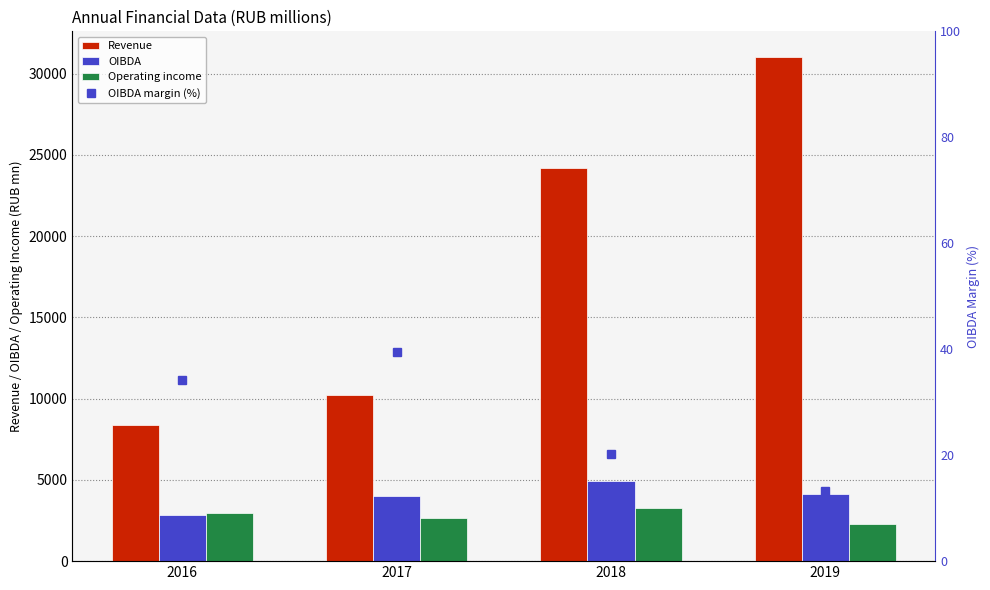

What is the average value of the Revenue series?

18443.2